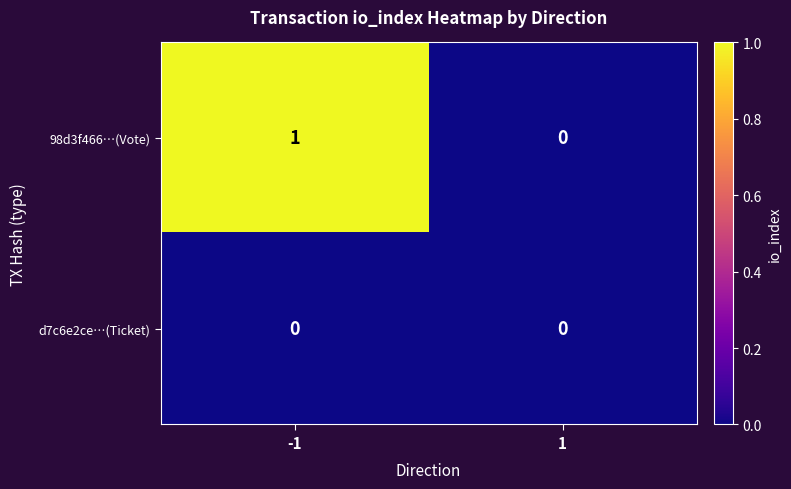

Rank the series by their maximum value, from lowest to highest.

d7c6e2ce…(Ticket), 98d3f466…(Vote)